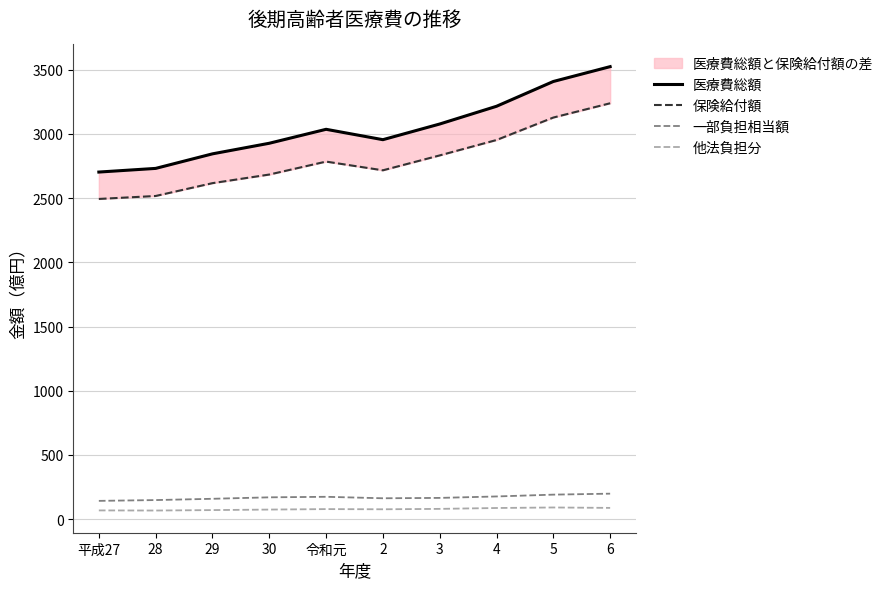

What is the difference between the second highest and minimum values in the 他法負担分 series?

20.5